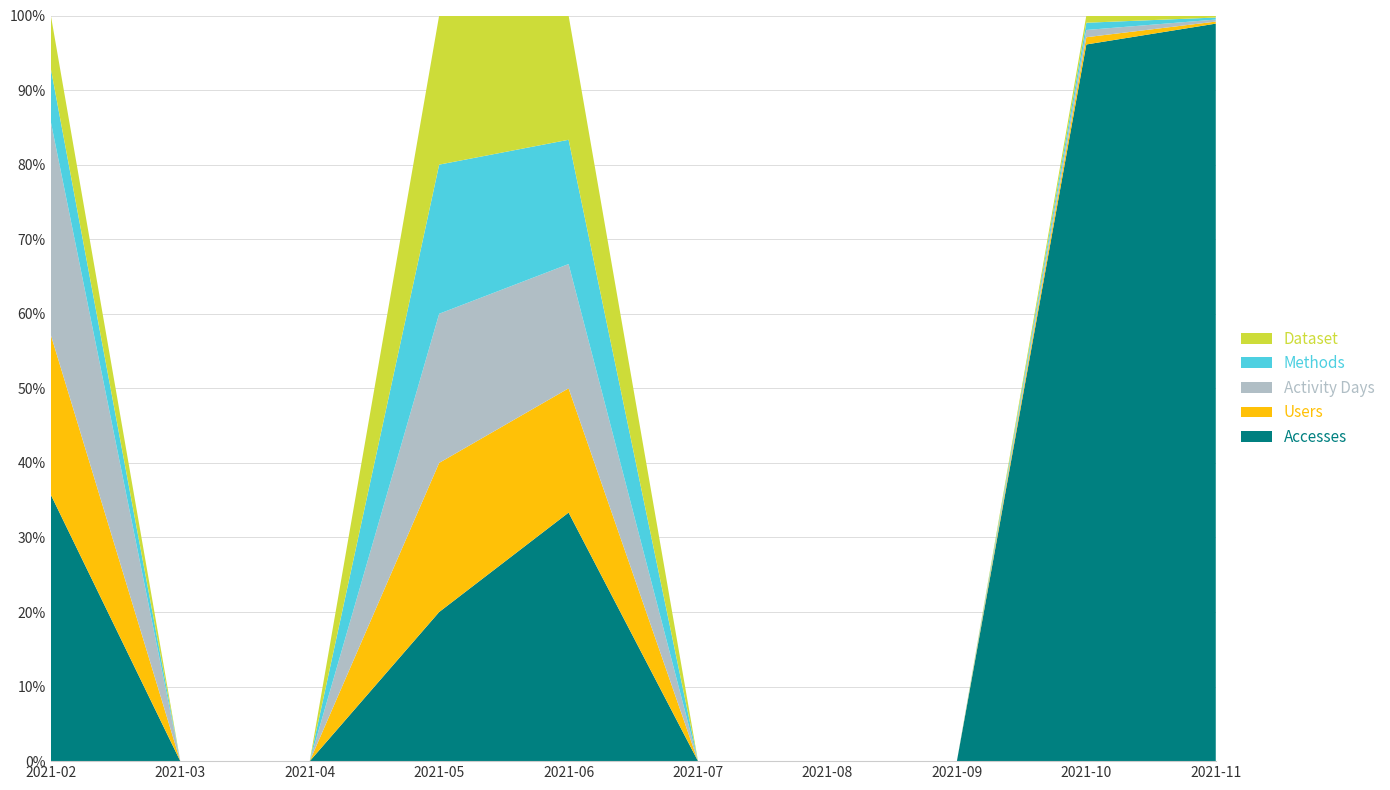

Reading left to right, list all the values displayed in this chart.

Accesses: 2021-02=5	2021-03=0	2021-04=0	2021-05=1	2021-06=2	2021-07=0	2021-08=0	2021-09=0	2021-10=99	2021-11=363
Users: 2021-02=3	2021-03=0	2021-04=0	2021-05=1	2021-06=1	2021-07=0	2021-08=0	2021-09=0	2021-10=1	2021-11=1
Activity Days: 2021-02=4	2021-03=0	2021-04=0	2021-05=1	2021-06=1	2021-07=0	2021-08=0	2021-09=0	2021-10=1	2021-11=1
Methods: 2021-02=1	2021-03=0	2021-04=0	2021-05=1	2021-06=1	2021-07=0	2021-08=0	2021-09=0	2021-10=1	2021-11=1
Dataset: 2021-02=1	2021-03=0	2021-04=0	2021-05=1	2021-06=1	2021-07=0	2021-08=0	2021-09=0	2021-10=1	2021-11=1